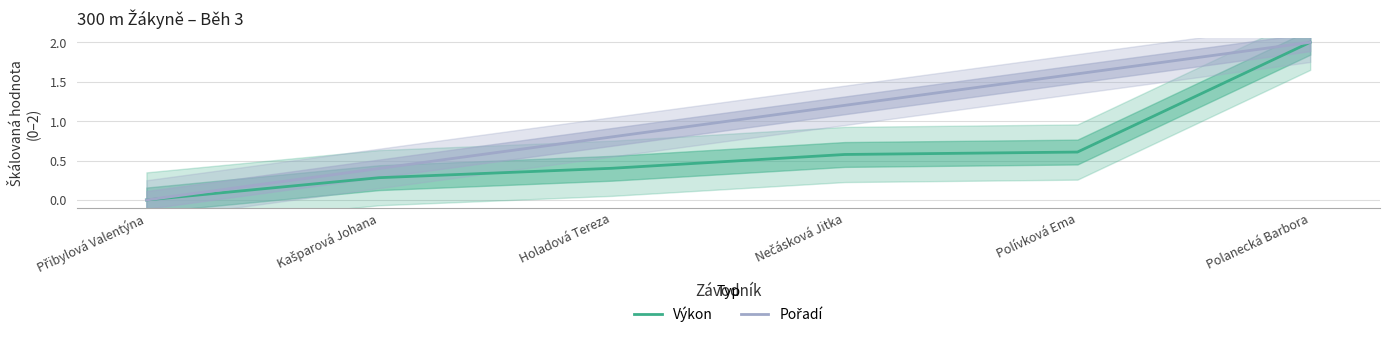

The value of Pořadí at Holadová Tereza is 0.8. True or false?

True